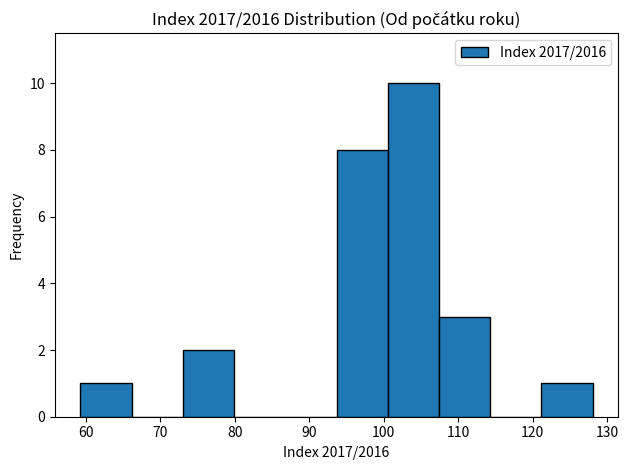

Reading left to right, list every bar in this chart as the range it spans on the x-axis followed by its height. Neither the bar edges nor the heights are printed on the chart, so give them approximately, as read against the axes.

59 to 66: 1
66 to 73: 0
73 to 80: 2
80 to 87: 0
87 to 94: 0
94 to 101: 8
101 to 107: 10
107 to 114: 3
114 to 121: 0
121 to 128: 1